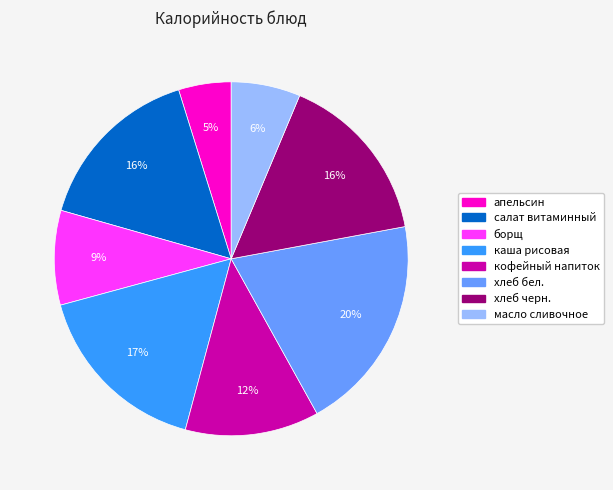

True or false: каша рисовая accounts for 25% of the total.

False